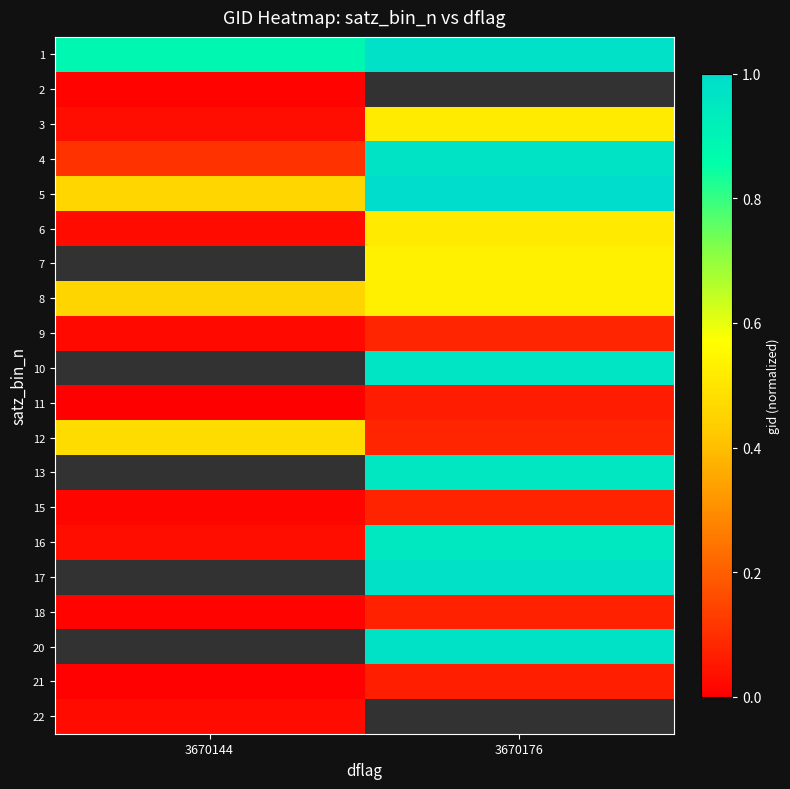

What is the minimum value for 4?

0.1